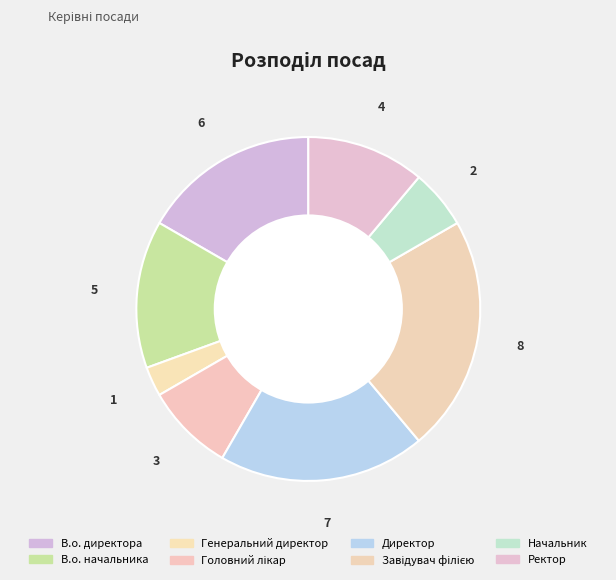

How many segments does this pie chart have?

8